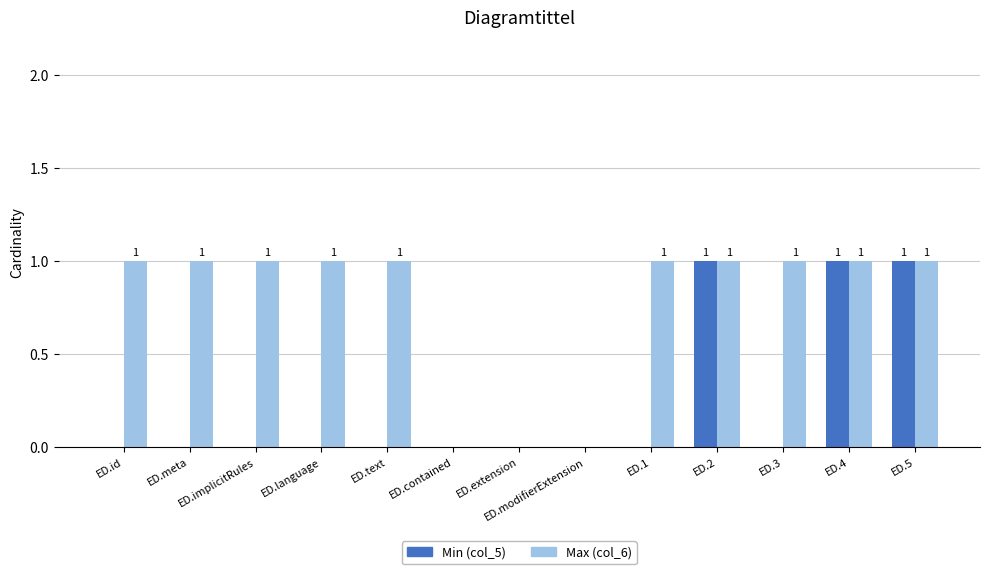

The value of Min (col_5) at ED.2 is 1. True or false?

True